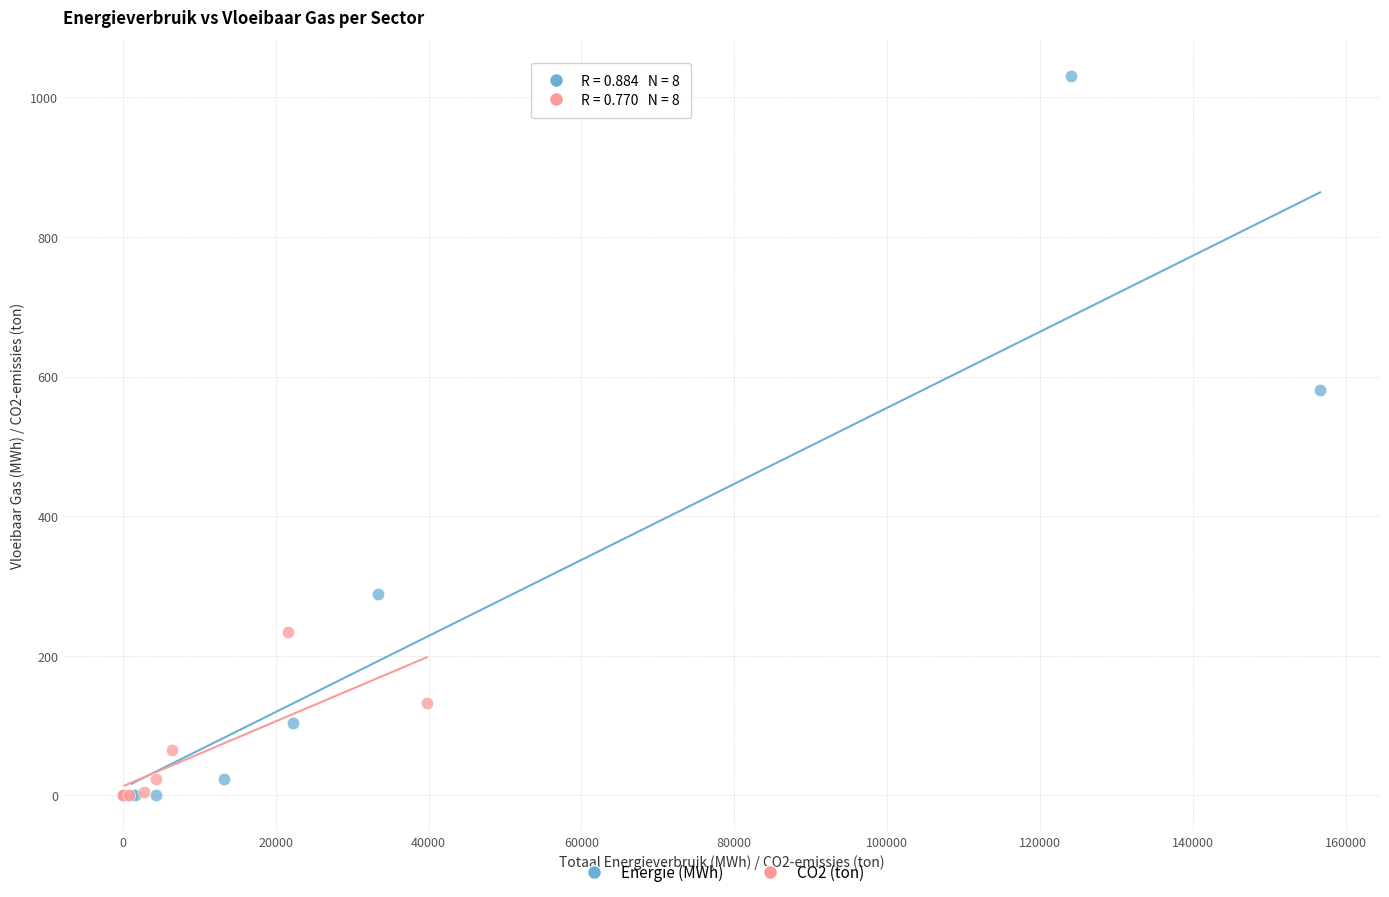

Which series reaches the maximum Y coordinate?

Energie (MWh)